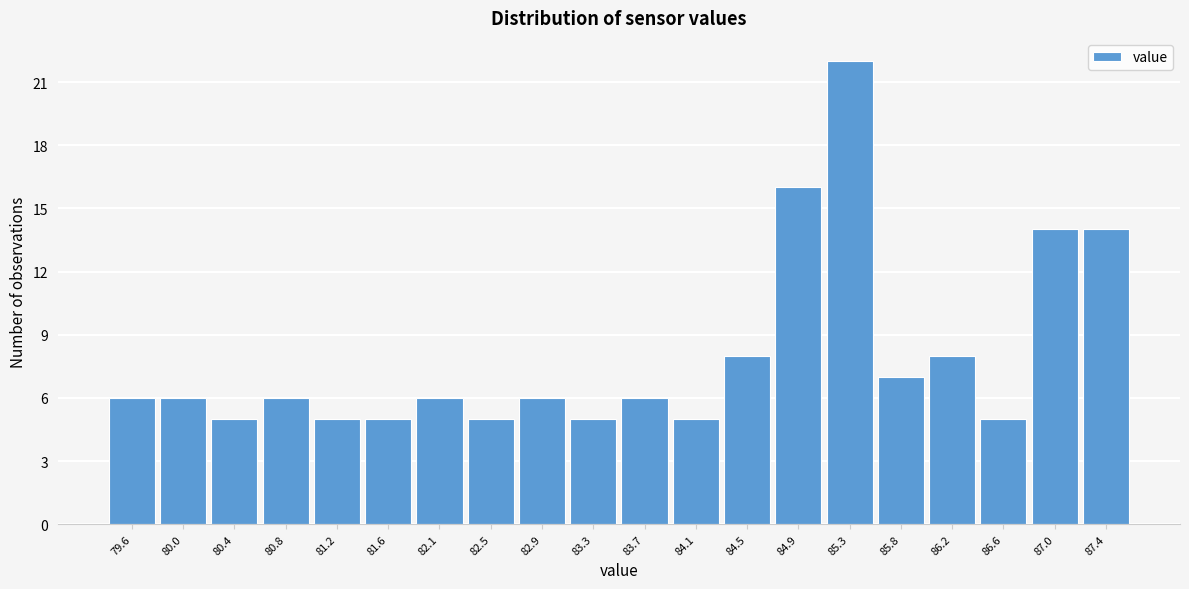

Which range on the x-axis has the tallest bar?

85.15 to 85.55